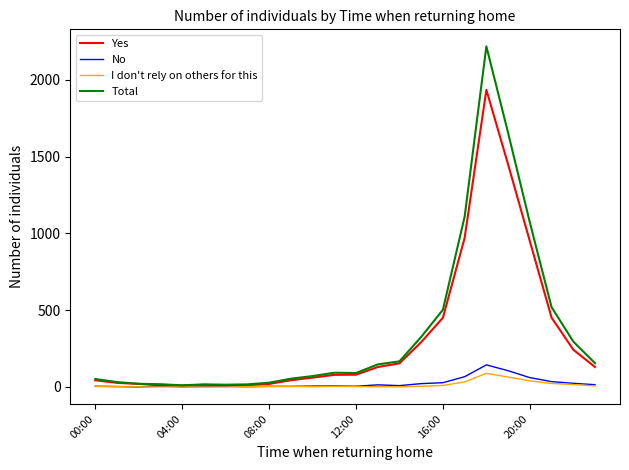

Which series has the widest spread of values?

Total